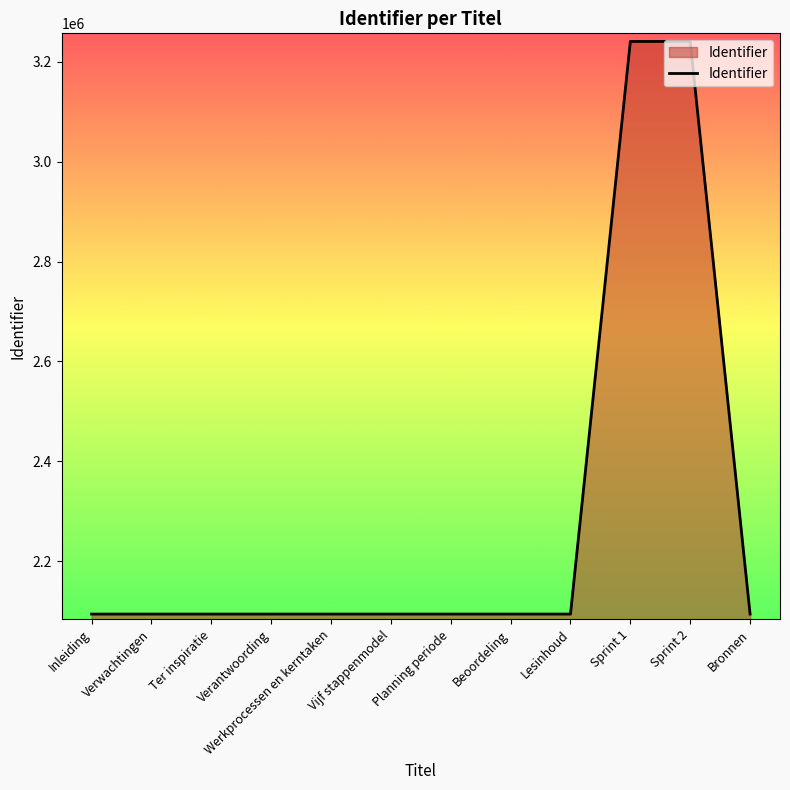

Approximately how many times larger is the value at Verantwoording compared to Ter inspiratie?

1.0